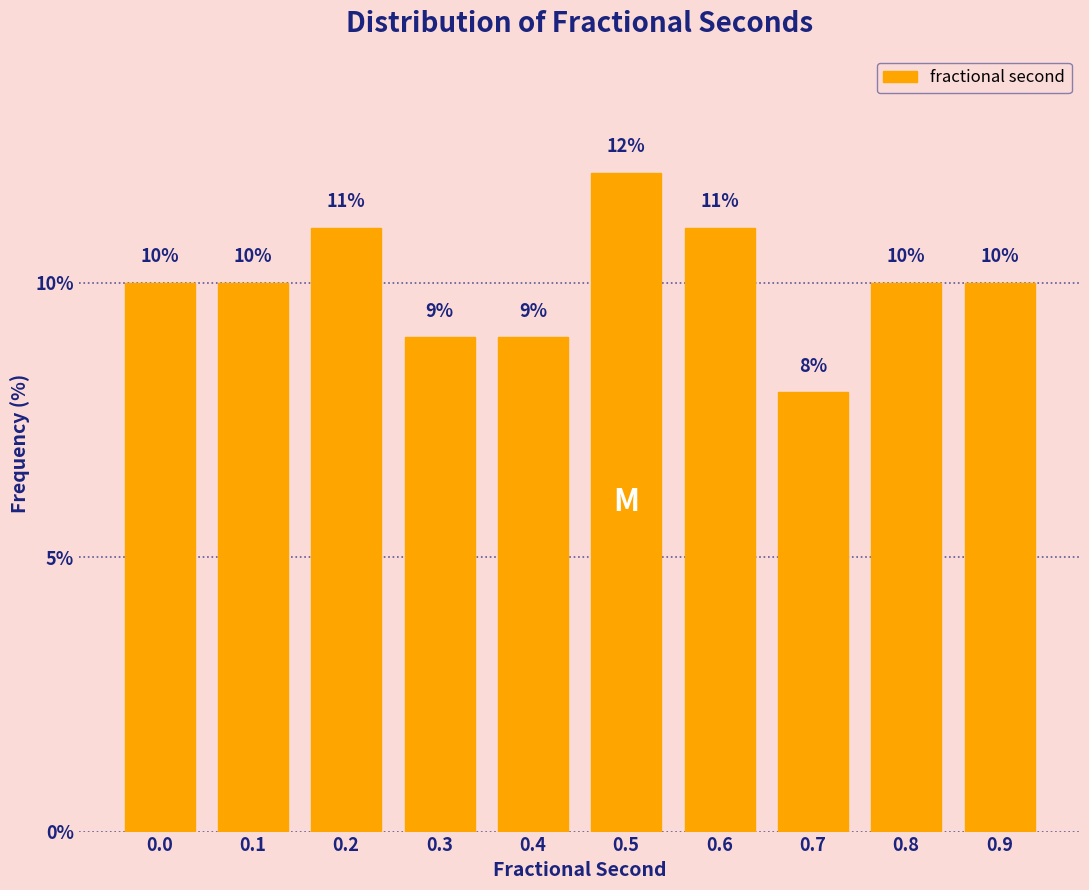

Reading right to left, transcribe all the data shown in this chart.

10	10	8	11	12	9	9	11	10	10